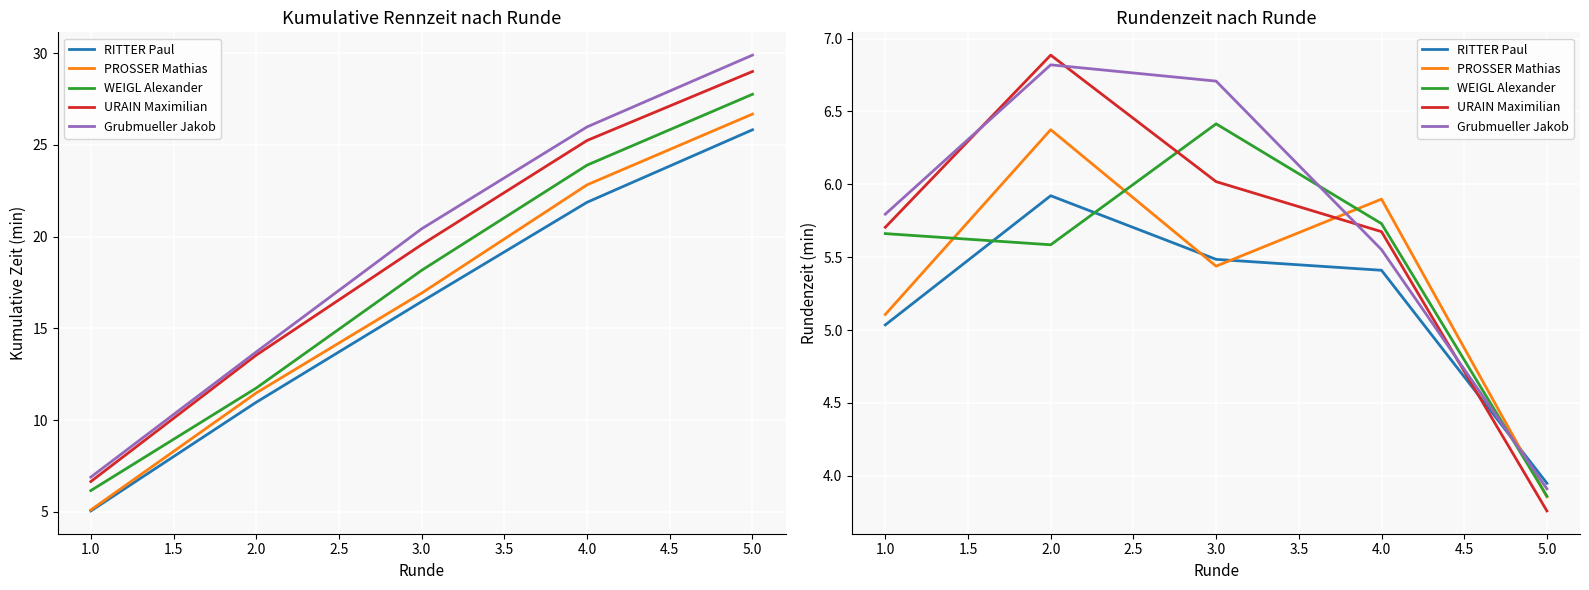

How many lines are shown in the chart?

5